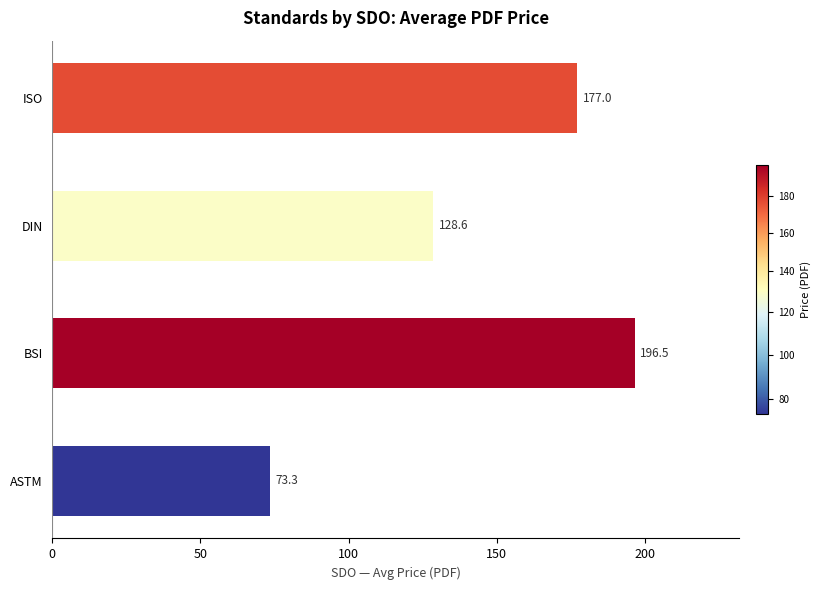

List the labels in order of value, largest first.

BSI, ISO, DIN, ASTM